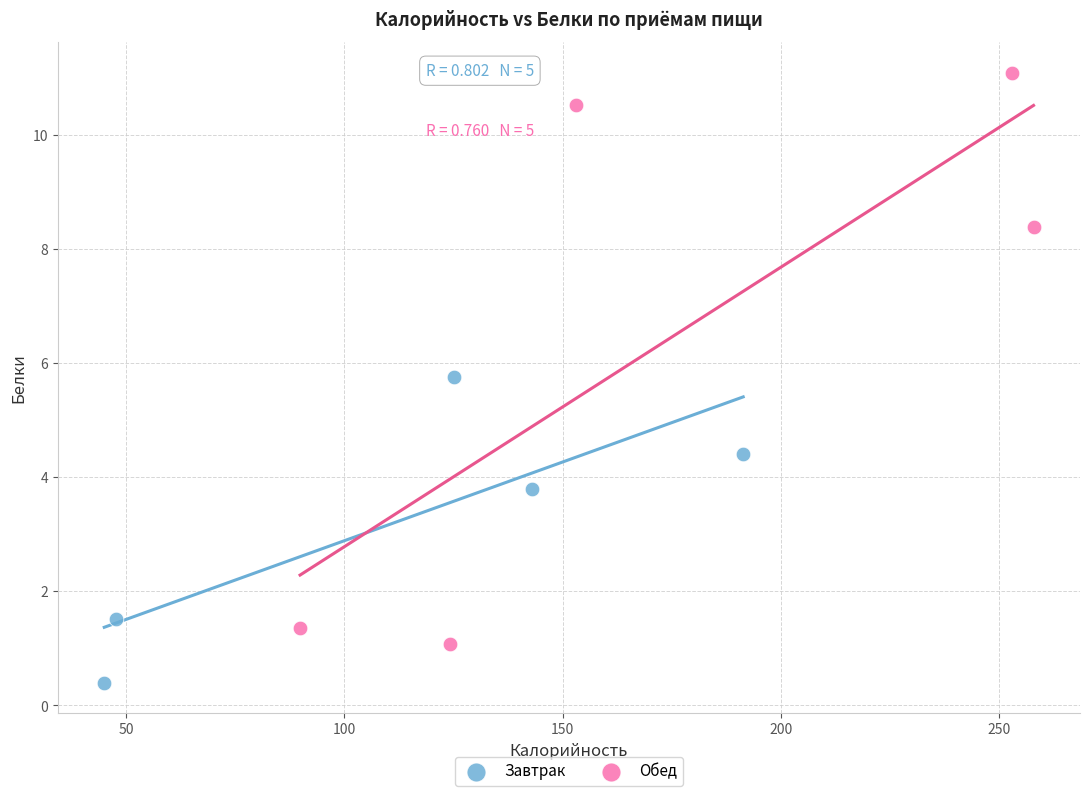

What are all the series names shown in the legend?

Завтрак, Обед